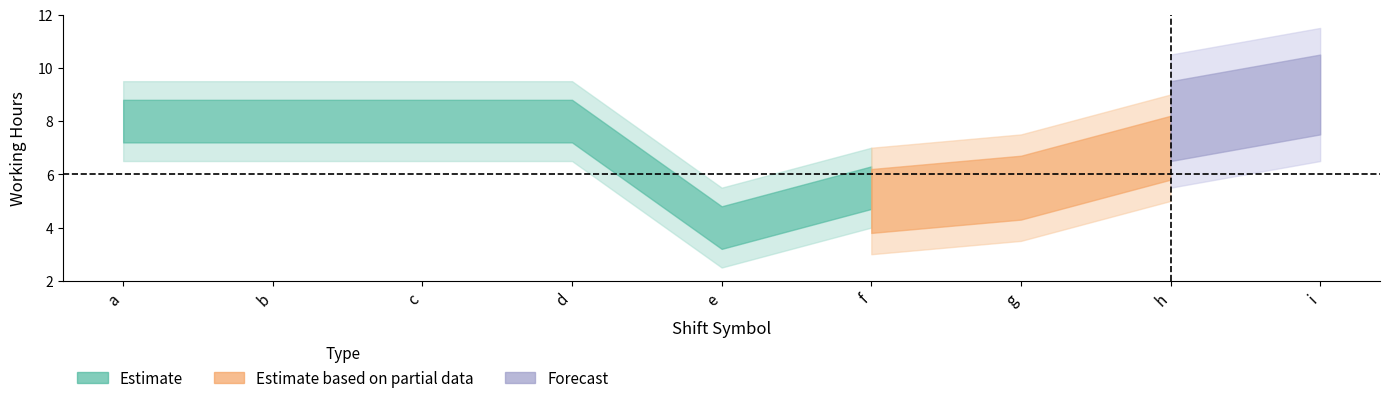

The Forecast series shows 5.9 at d. True or false?

False